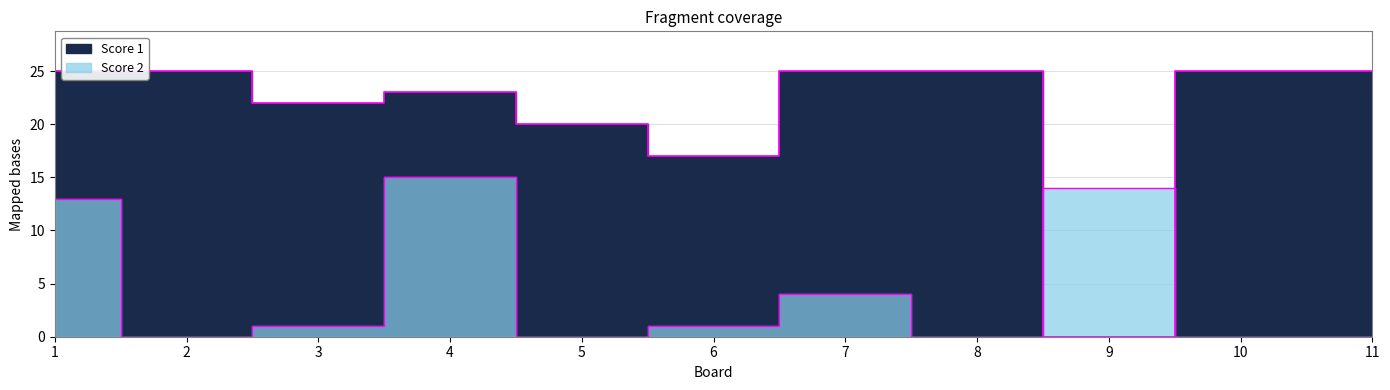

Which series has the largest range (max minus min)?

Score 1